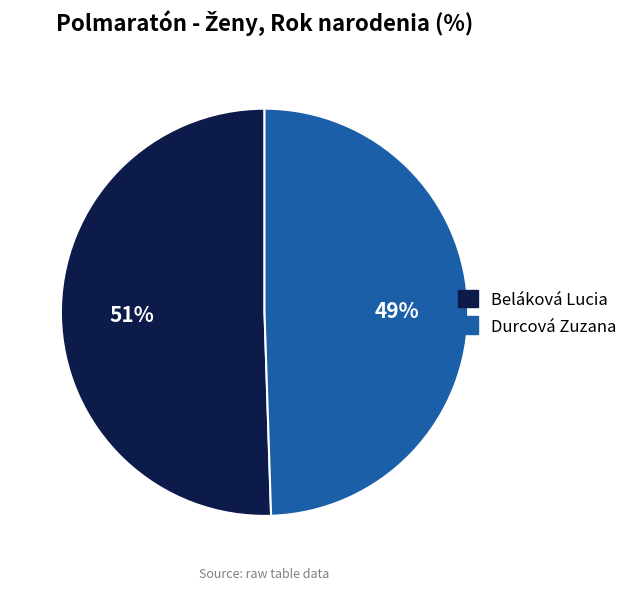

Does any single category account for the majority?

Yes